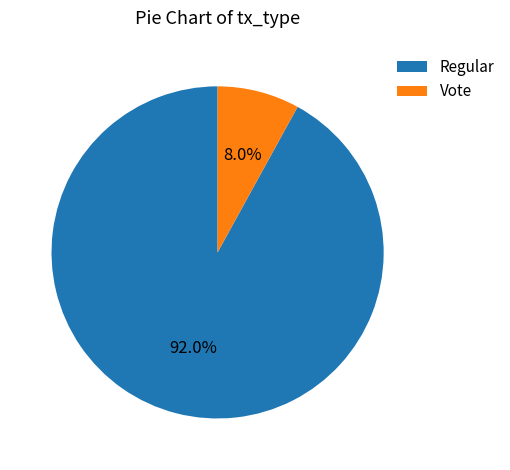

How many segments does this pie chart have?

2